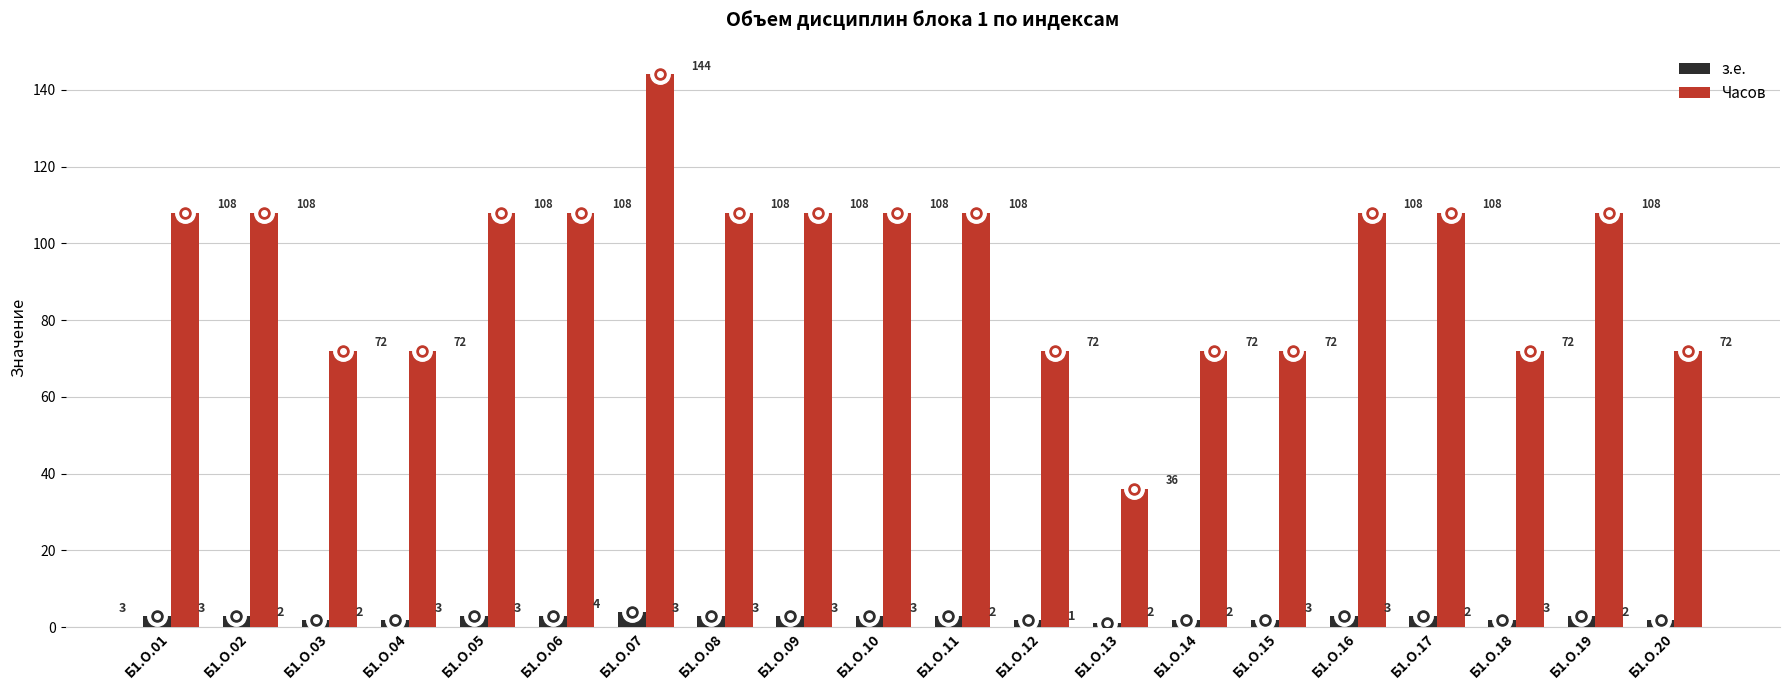

Rank the series by their maximum value, from lowest to highest.

з.е., Часов